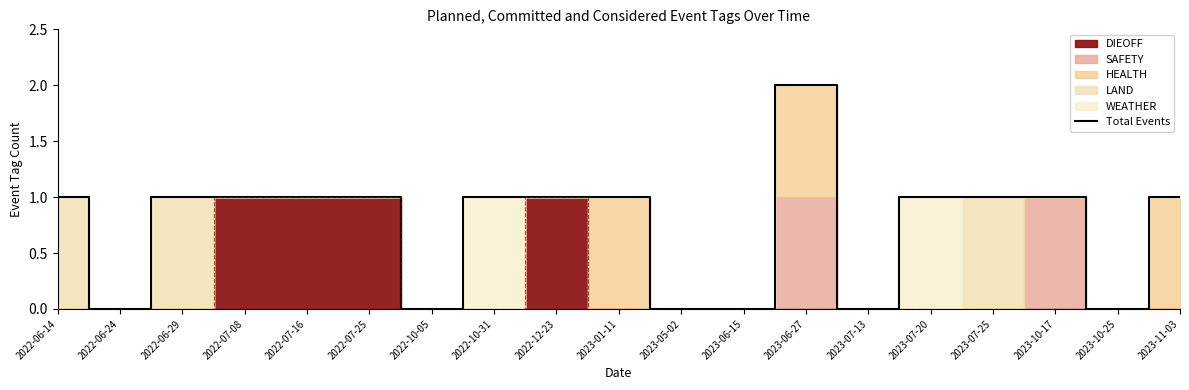

What is the sum of the values at 2023-07-25 and 2023-10-17?

2